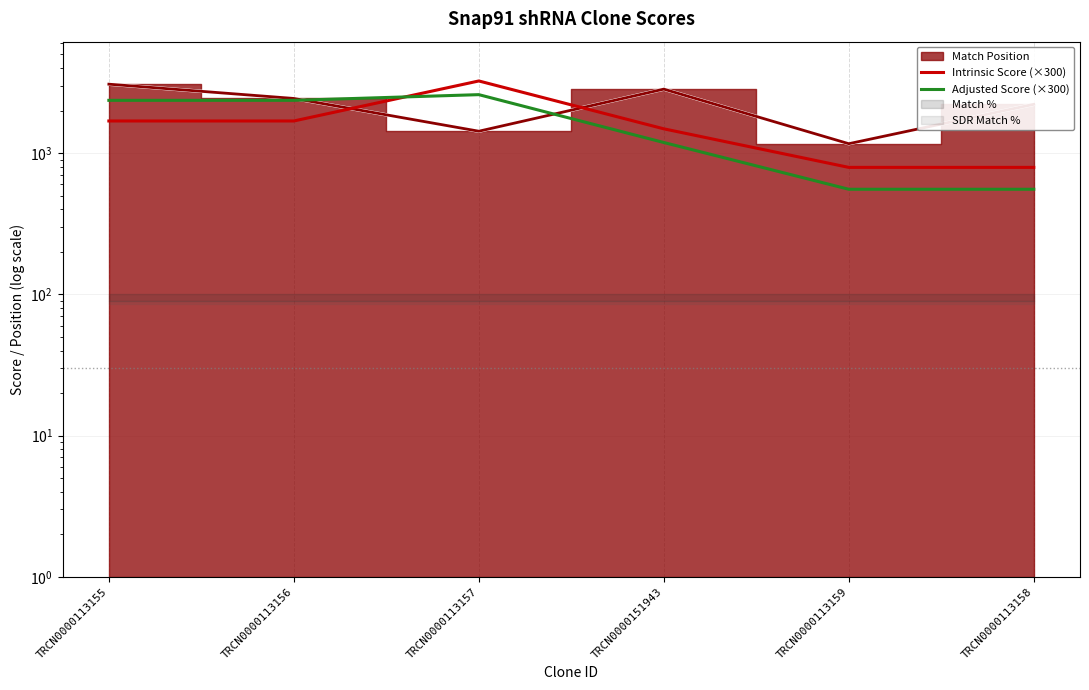

What is the value of the Intrinsic Score (×300) point at the 3rd from the left?

3240.0